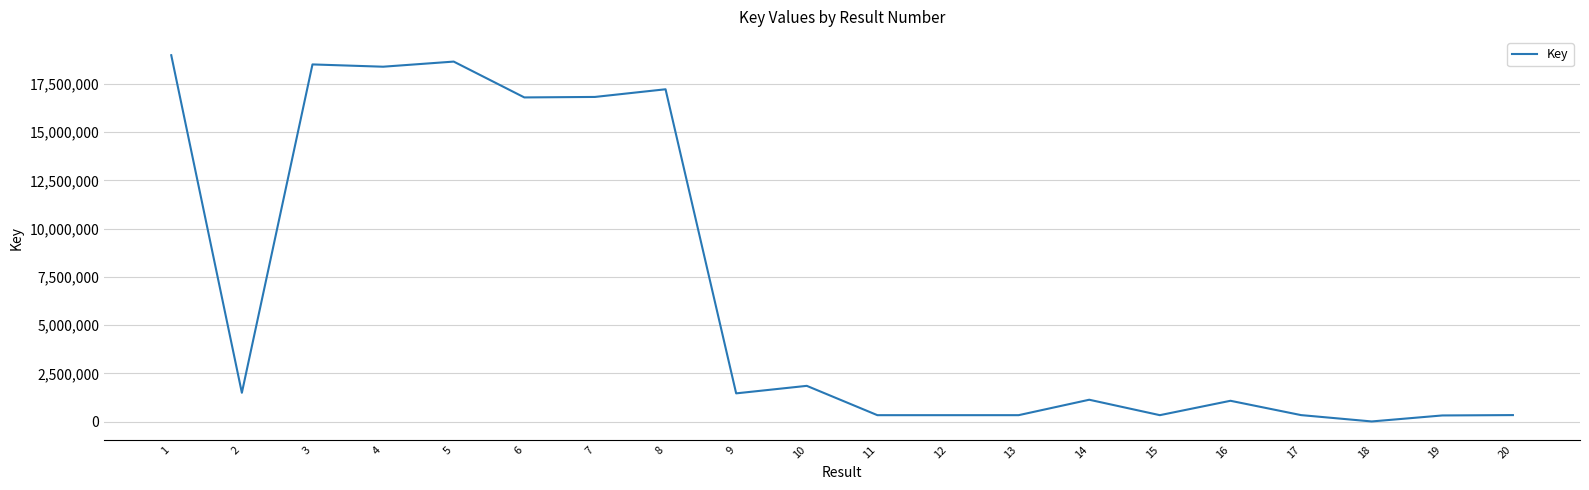

The value at 5 is 18652511. True or false?

True